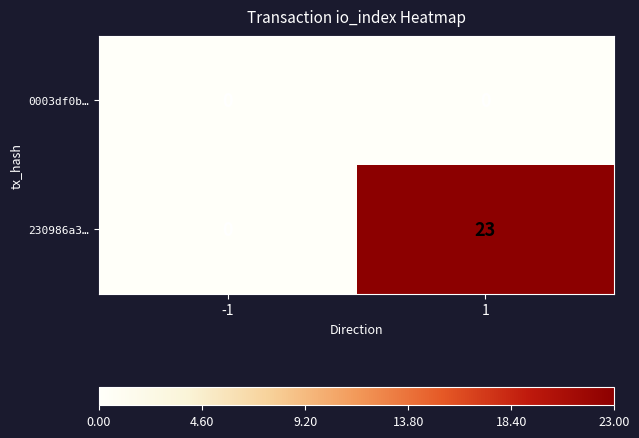

What is the sum of the 230986a3… values at -1 and 1?

23